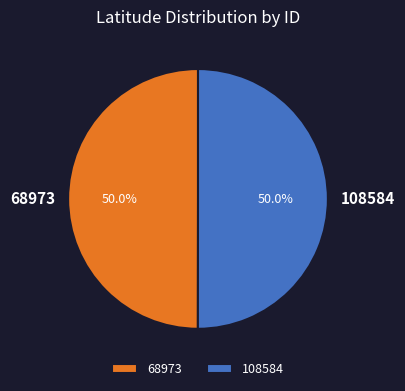

Approximately how many times larger is the value at 108584 compared to 68973?

1.0